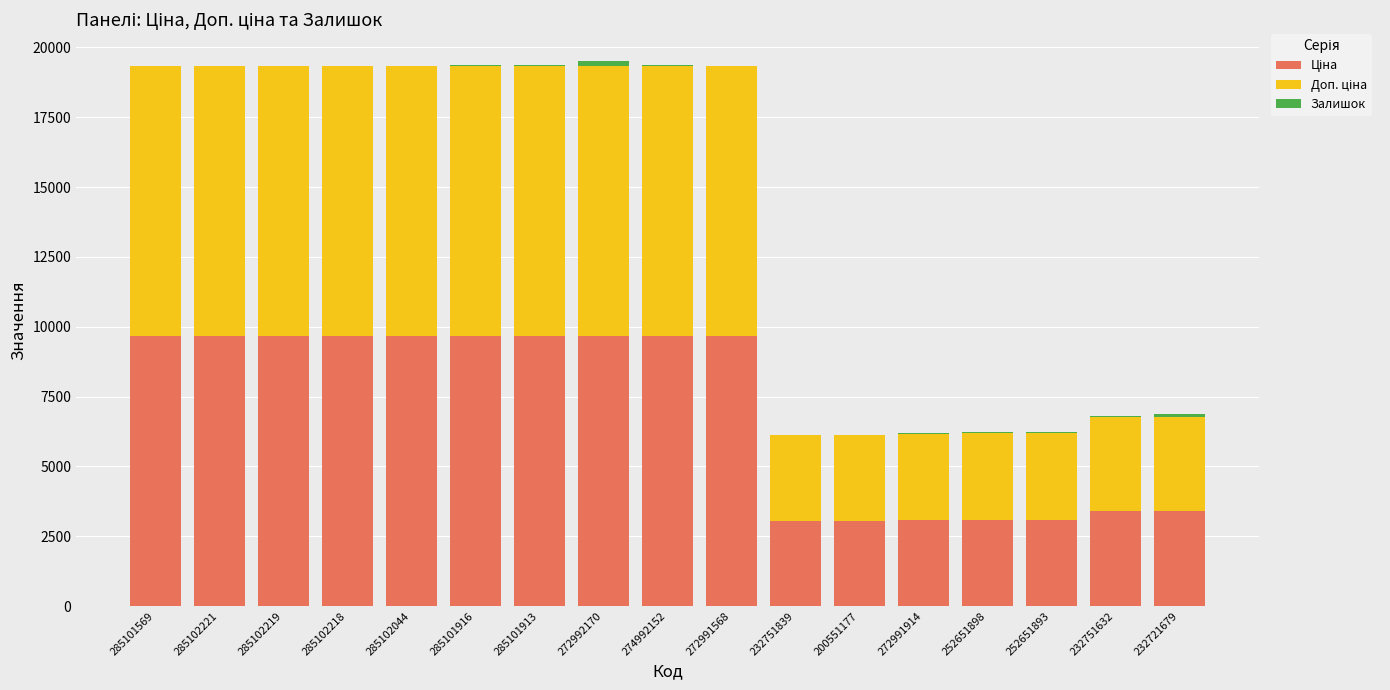

How many series are shown in this chart?

3